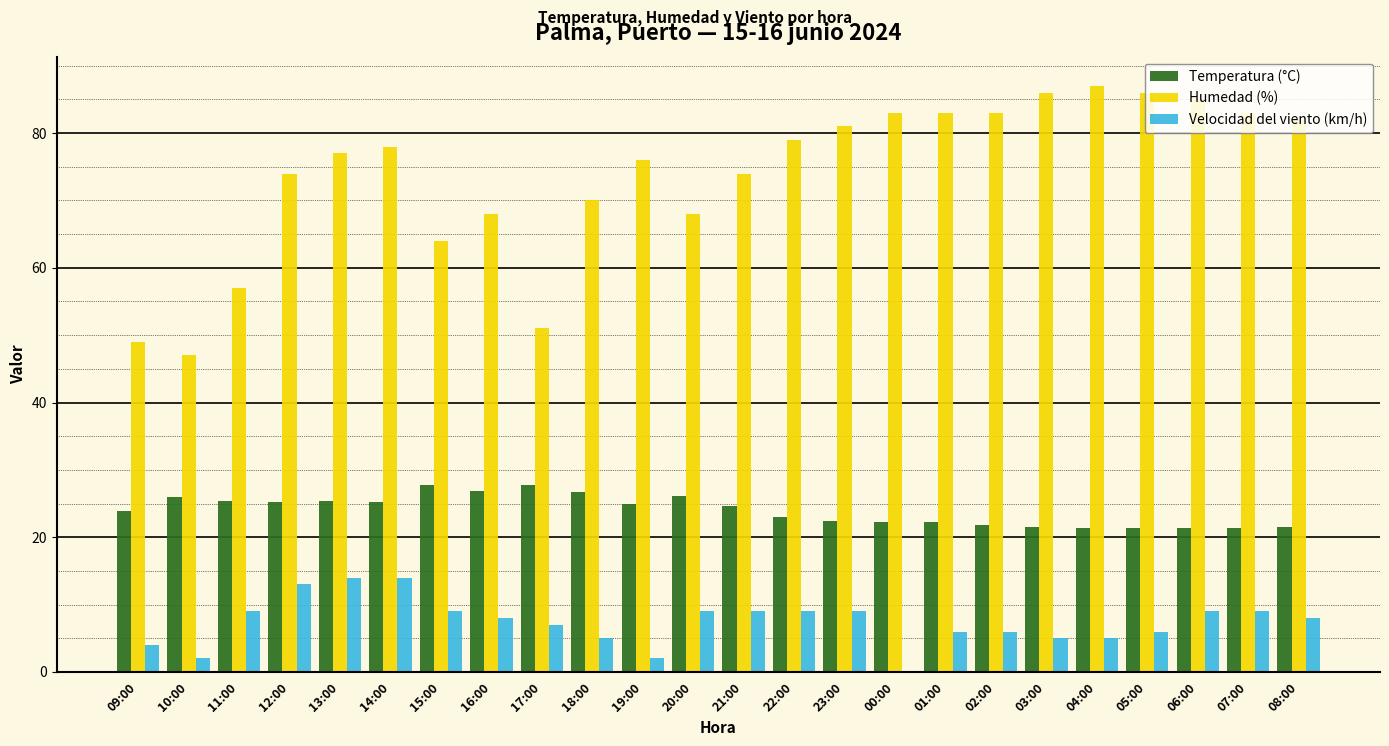

What is the total value across all series at 15:00?

100.8